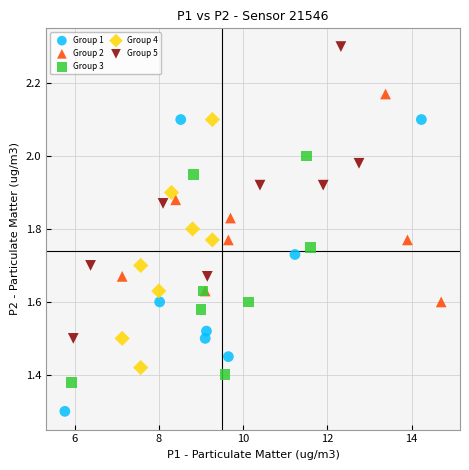

Which series reaches the minimum Y coordinate?

Group 1